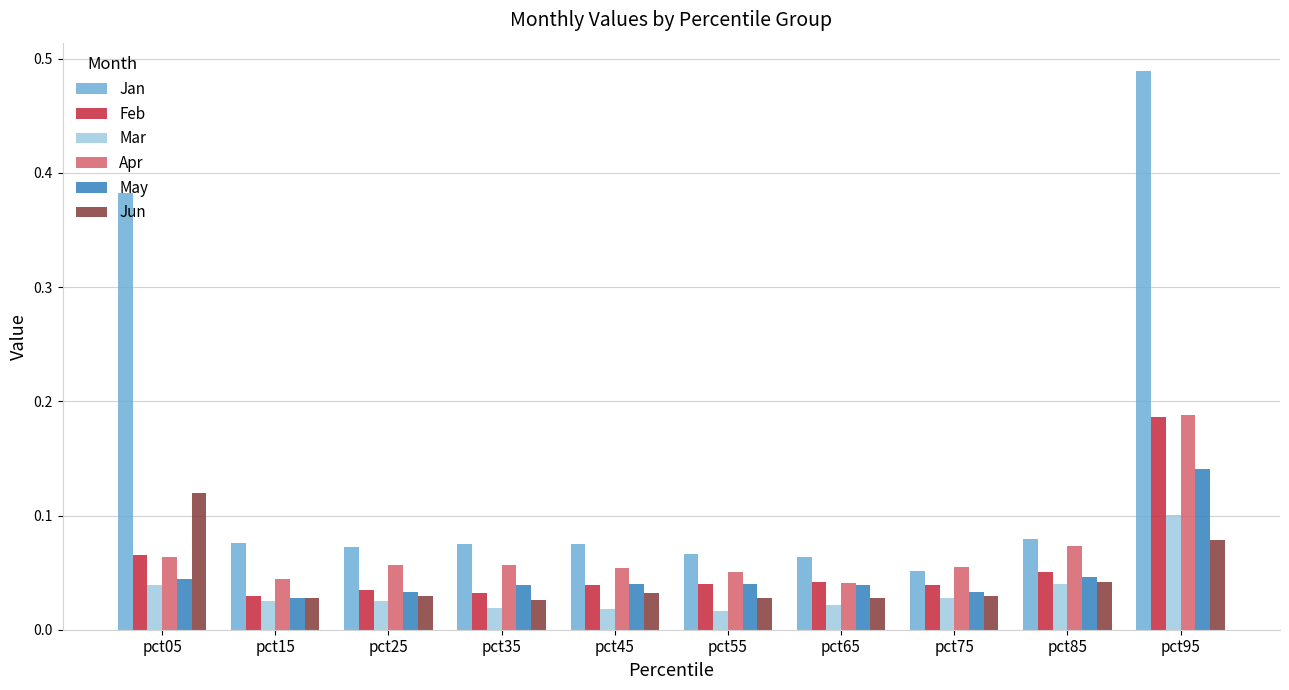

Count the Jan values in the range 0 to 1.

10